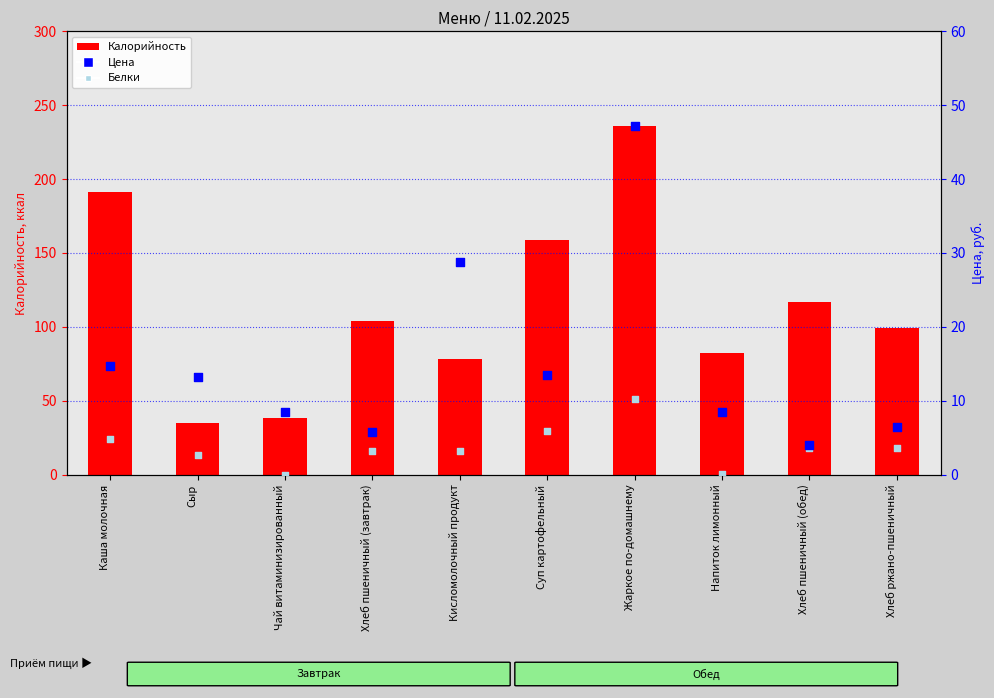

Which series contains the lowest Y value?

Белки